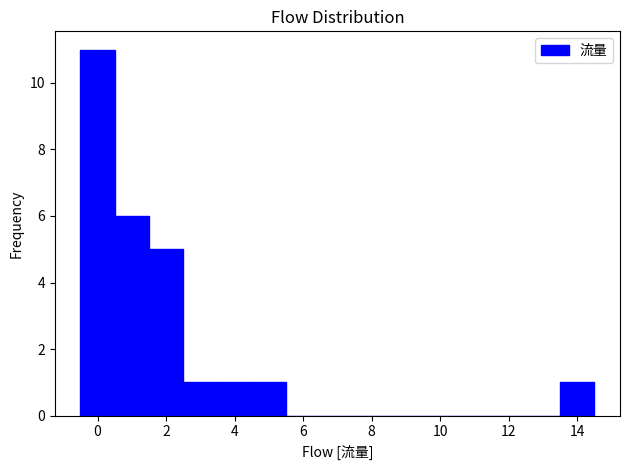

Reading left to right, transcribe this chart: for each bar, give the range it covers on the x-axis and its height. Neither the bar edges nor the heights are printed on the chart, so give them approximately, as read against the axes.

-0.5 to 0.5: 11
0.5 to 1.5: 6
1.5 to 2.5: 5
2.5 to 3.5: 1
3.5 to 4.5: 1
4.5 to 5.5: 1
5.5 to 6.5: 0
6.5 to 7.5: 0
7.5 to 8.5: 0
8.5 to 9.5: 0
9.5 to 10.5: 0
10.5 to 11.5: 0
11.5 to 12.5: 0
12.5 to 13.5: 0
13.5 to 14.5: 1